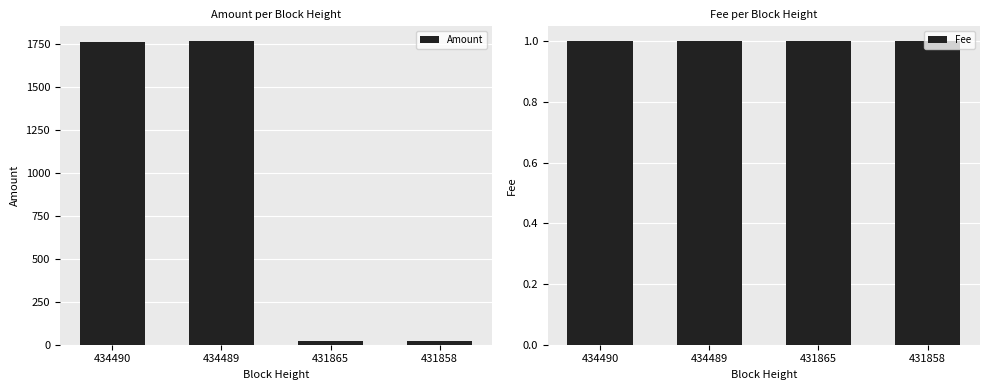

Count the number of categories in the chart.

4